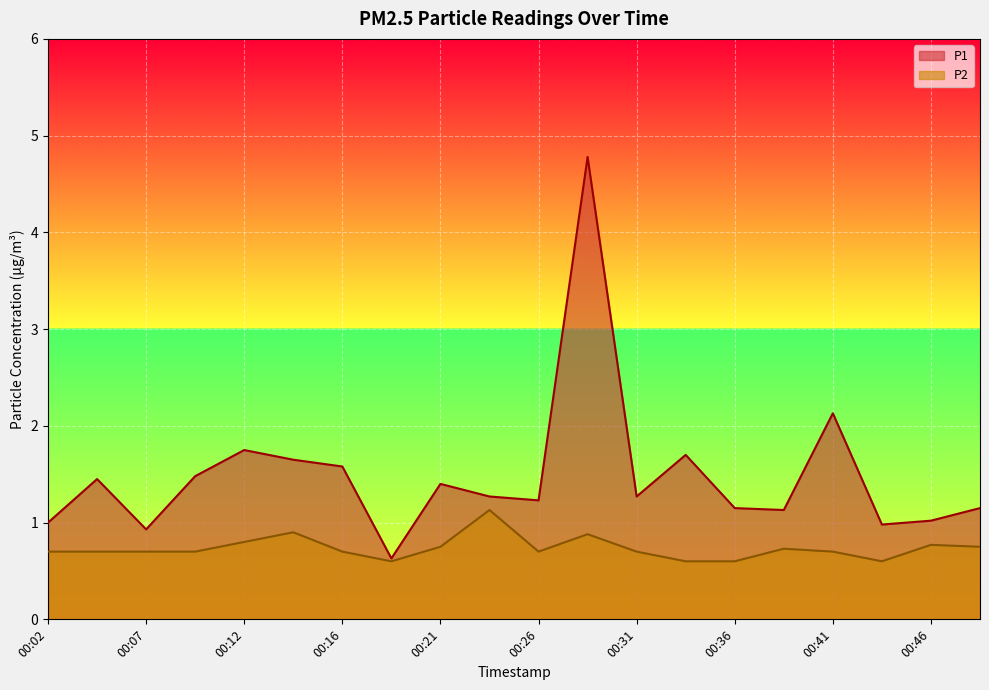

Reading left to right, extract all data points from this chart.

P1: 1.0	1.4	0.9	1.5	1.8	1.6	1.6	0.6	1.4	1.3	1.2	4.8	1.3	1.7	1.1	1.1	2.1	1.0	1.0	1.1
P2: 0.7	0.7	0.7	0.7	0.8	0.9	0.7	0.6	0.8	1.1	0.7	0.9	0.7	0.6	0.6	0.7	0.7	0.6	0.8	0.8